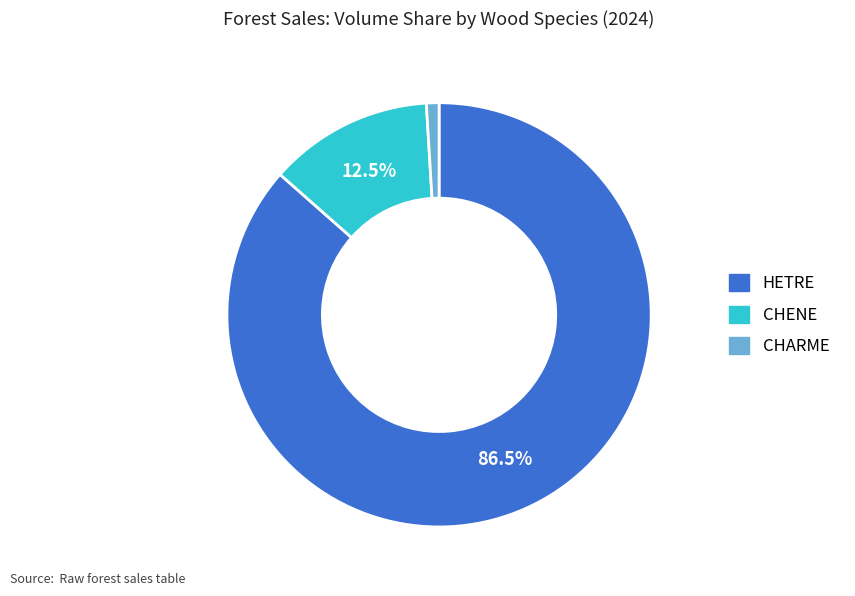

To the nearest percent, what is the average slice percentage?

33%